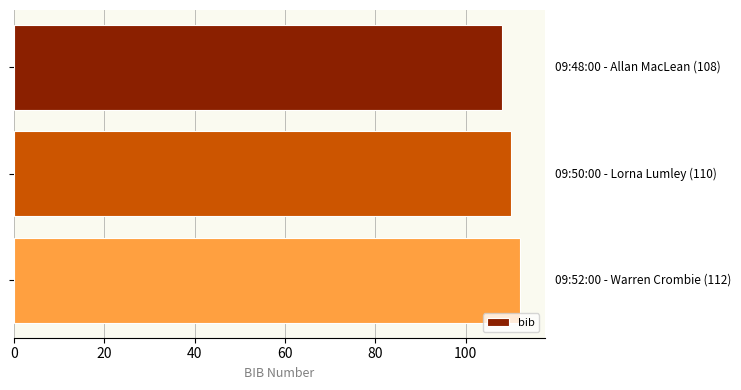

What is the minimum value shown in the chart?

108